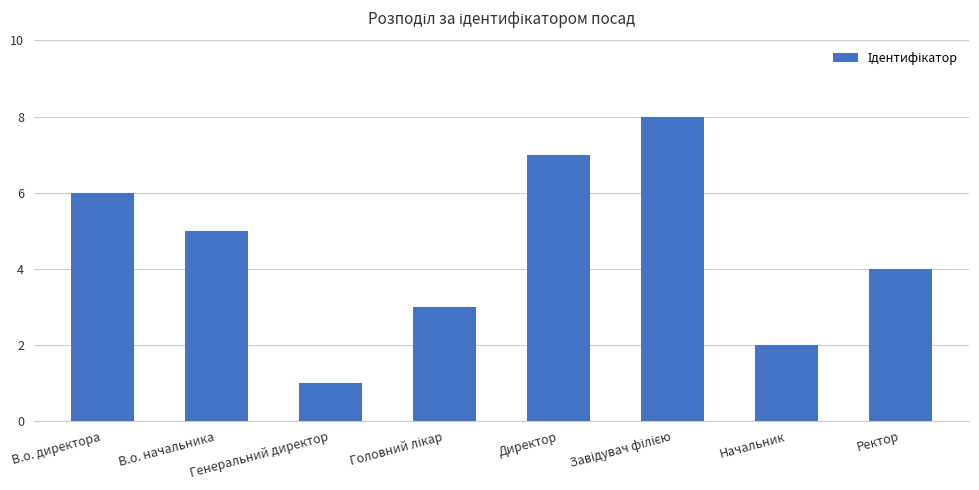

What is the value of the 6th bar from the left?

8